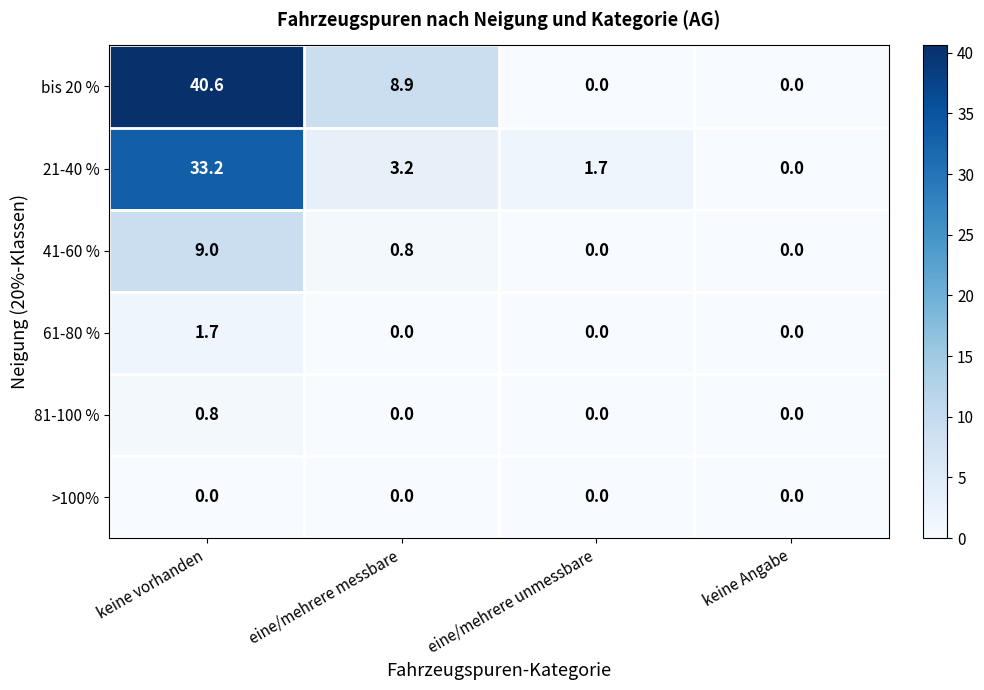

Which series has the widest spread of values?

bis 20 %